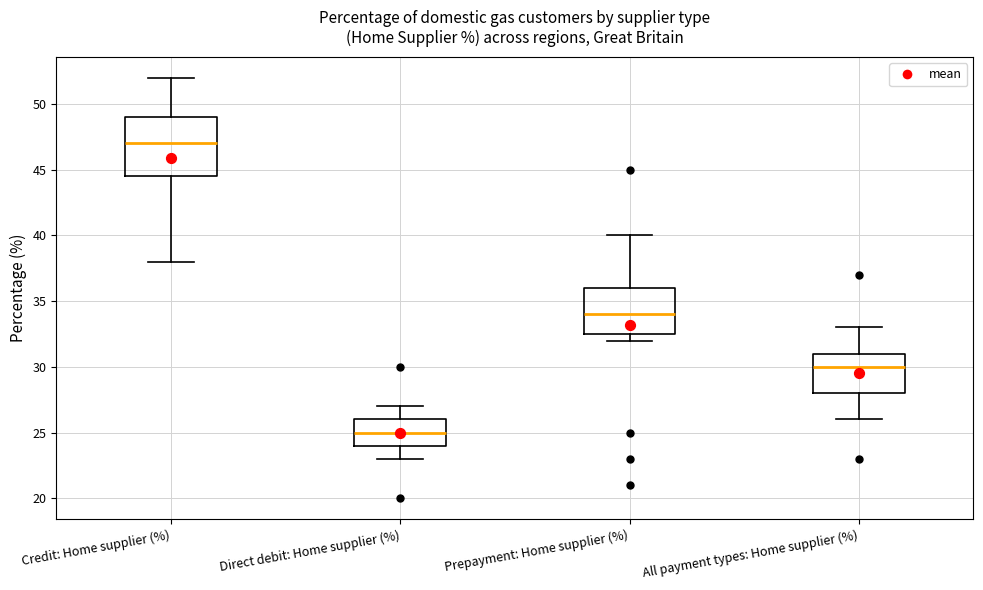

Comparing the boxes themselves (not the whiskers), which one is the tallest?

Credit: Home supplier (%)